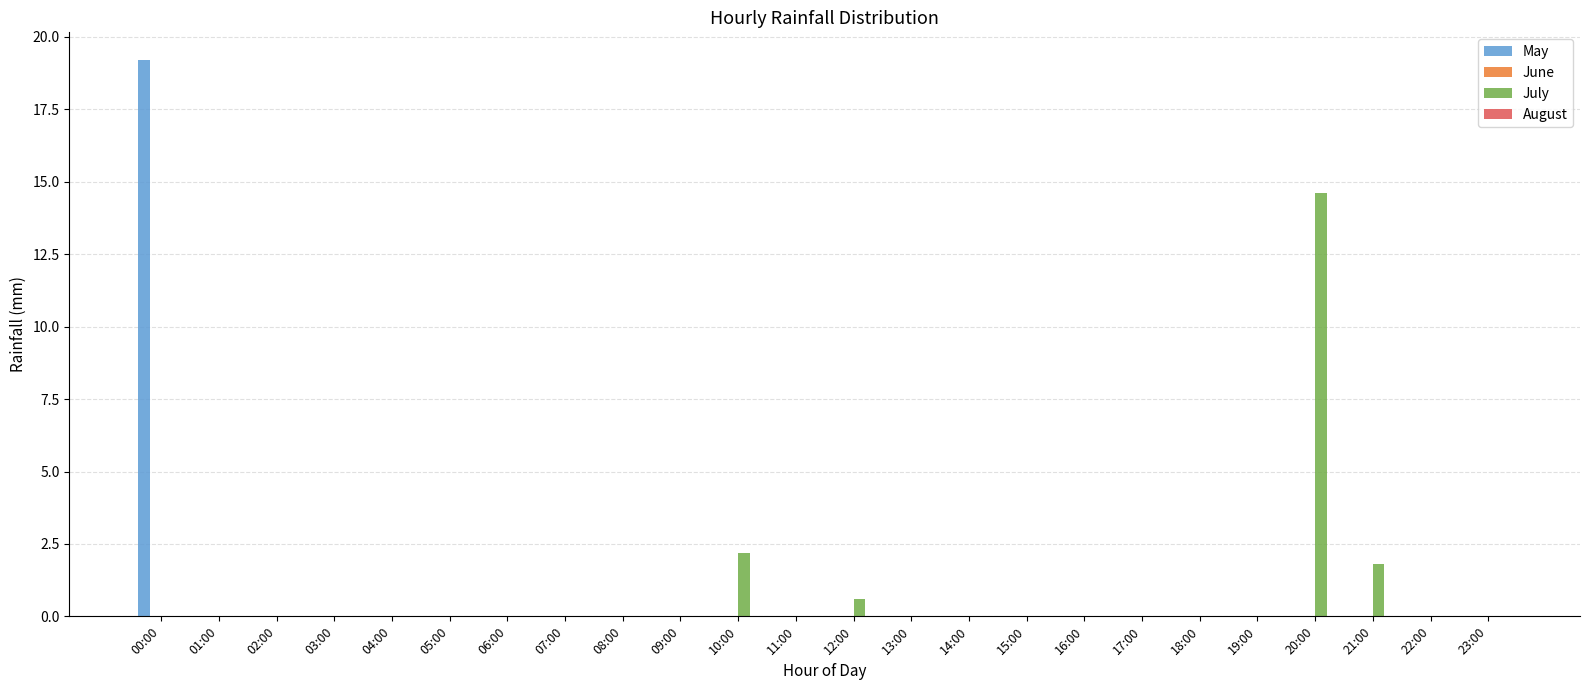

The July series shows 0.0 at 23:00. True or false?

True